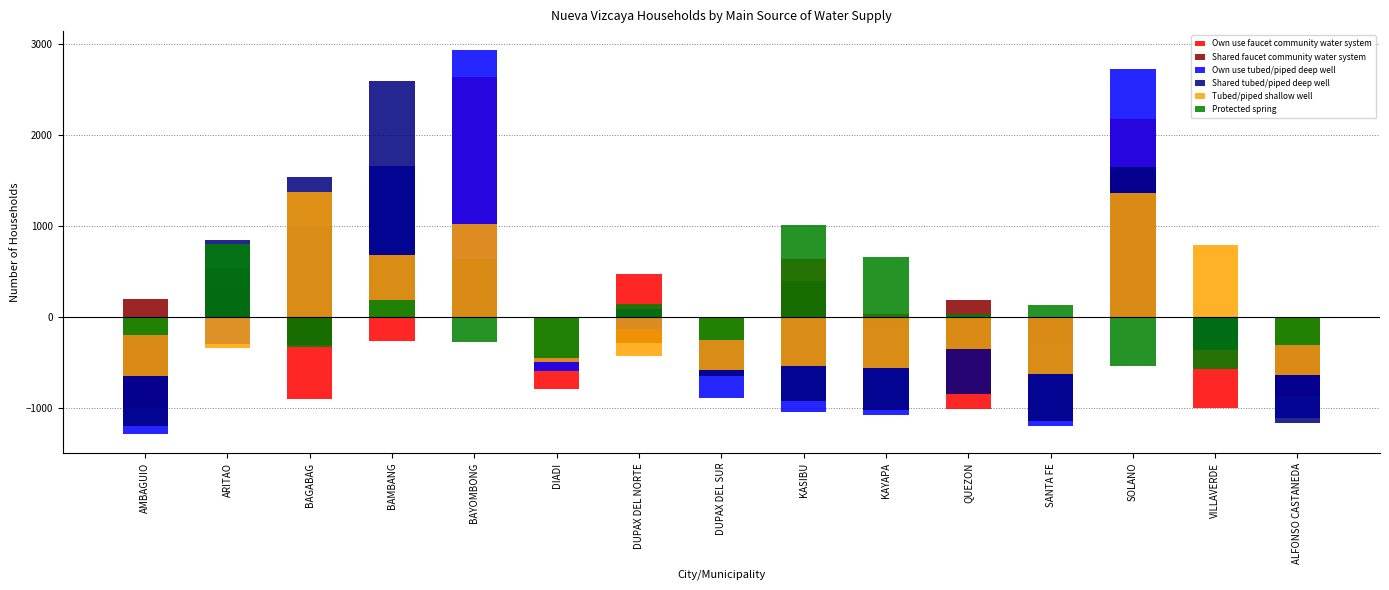

Is it true that Shared faucet community water system equals -298.5 at DIADI?

True